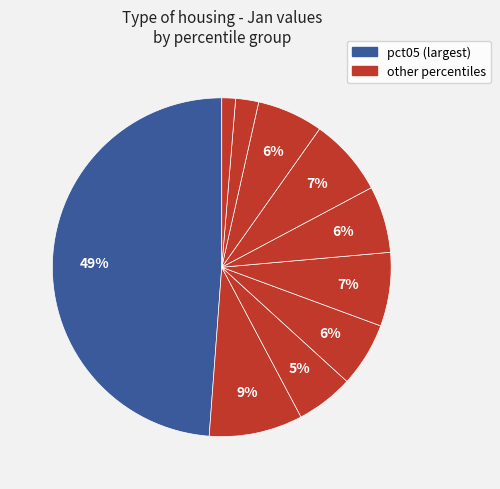

How many slices are in this pie chart?

10